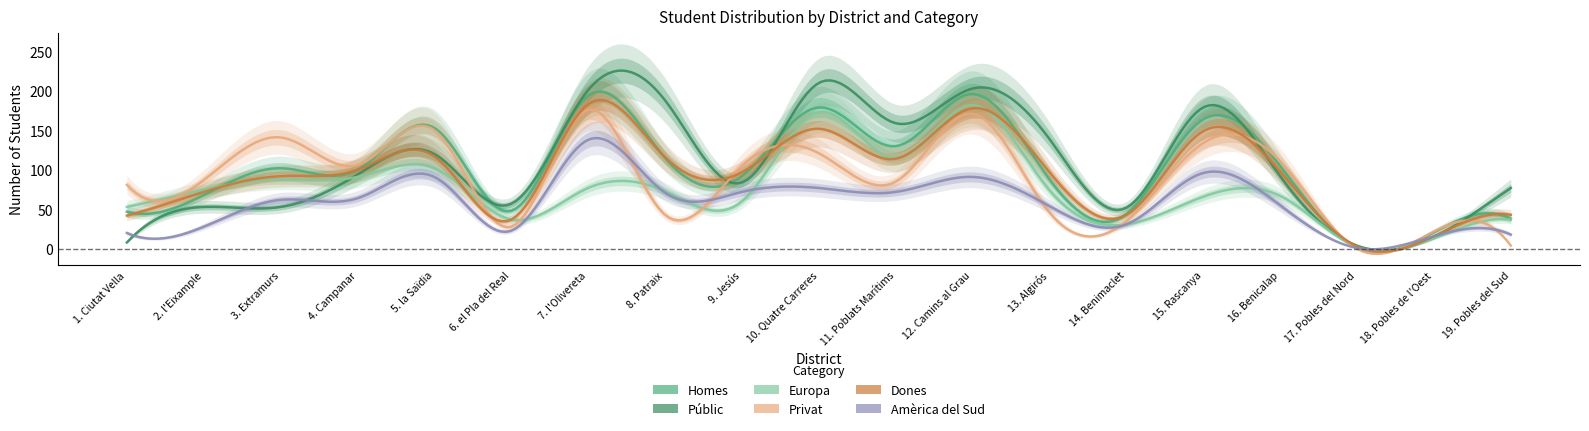

List the series in order of their peak value, lowest first.

Amèrica del Sud, Privat, Europa, Dones, Homes, Públic